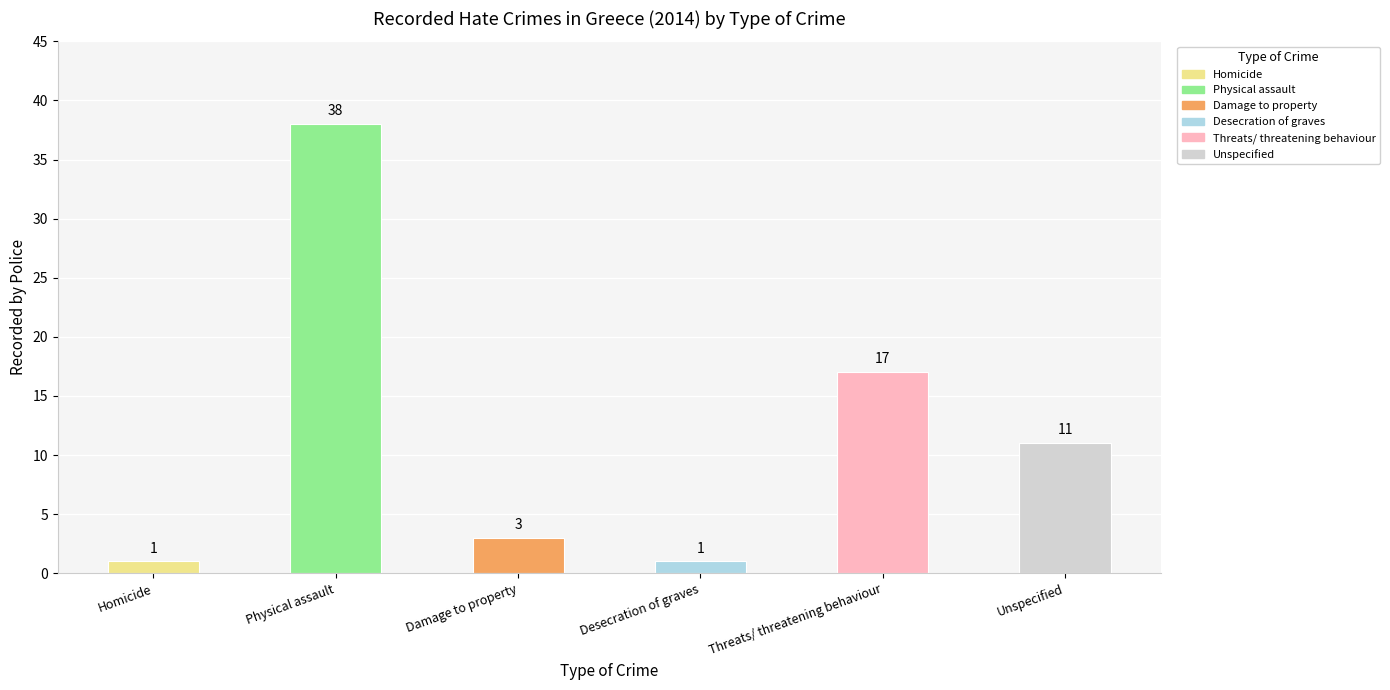

Is it true that the value at Damage to property is 3?

True